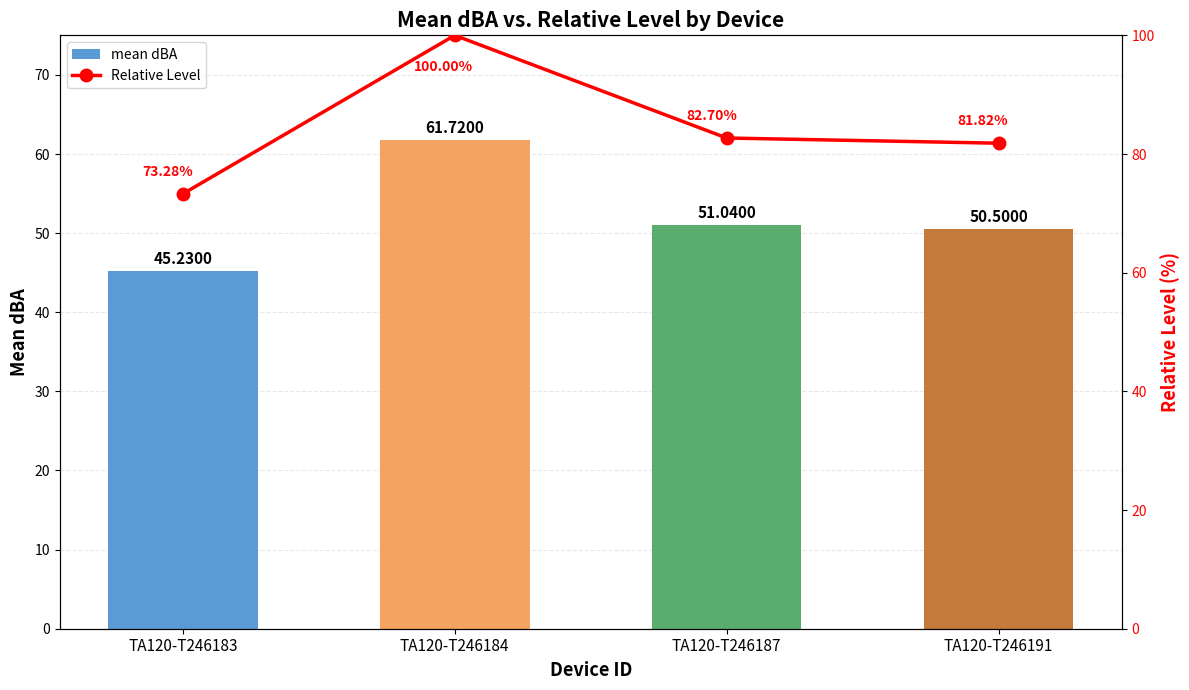

What is the maximum value shown in the chart?

100.0